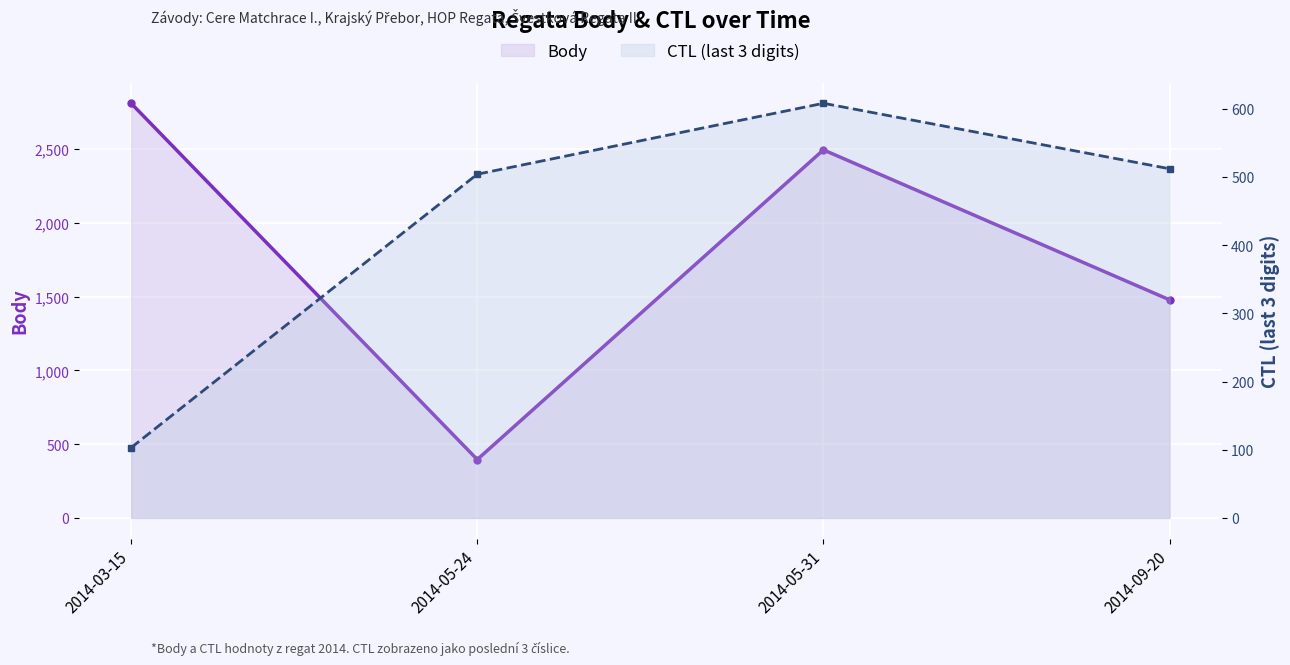

True or false: CTL (last 3 digits) has a value of 155 at 2014-03-15.

False